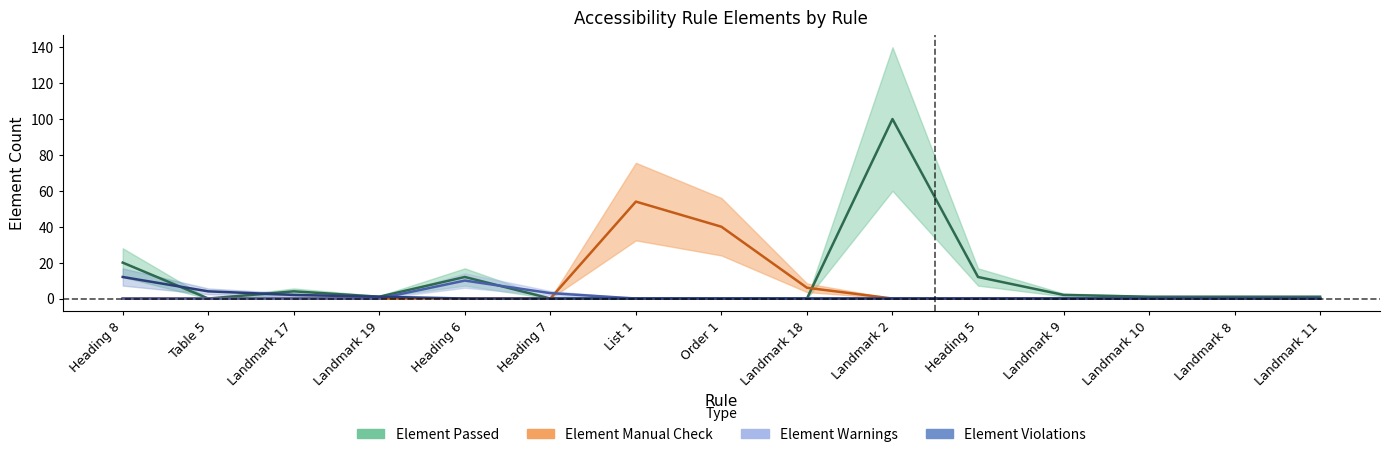

True or false: Element Violations and Element Manual Check cross at least once.

False